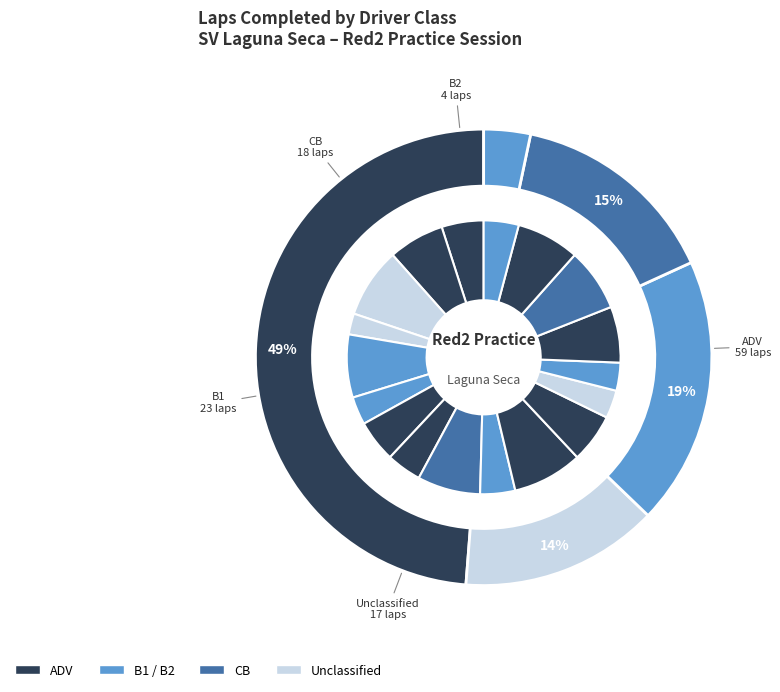

Does Greg Gilson account for over 50% of the chart?

No